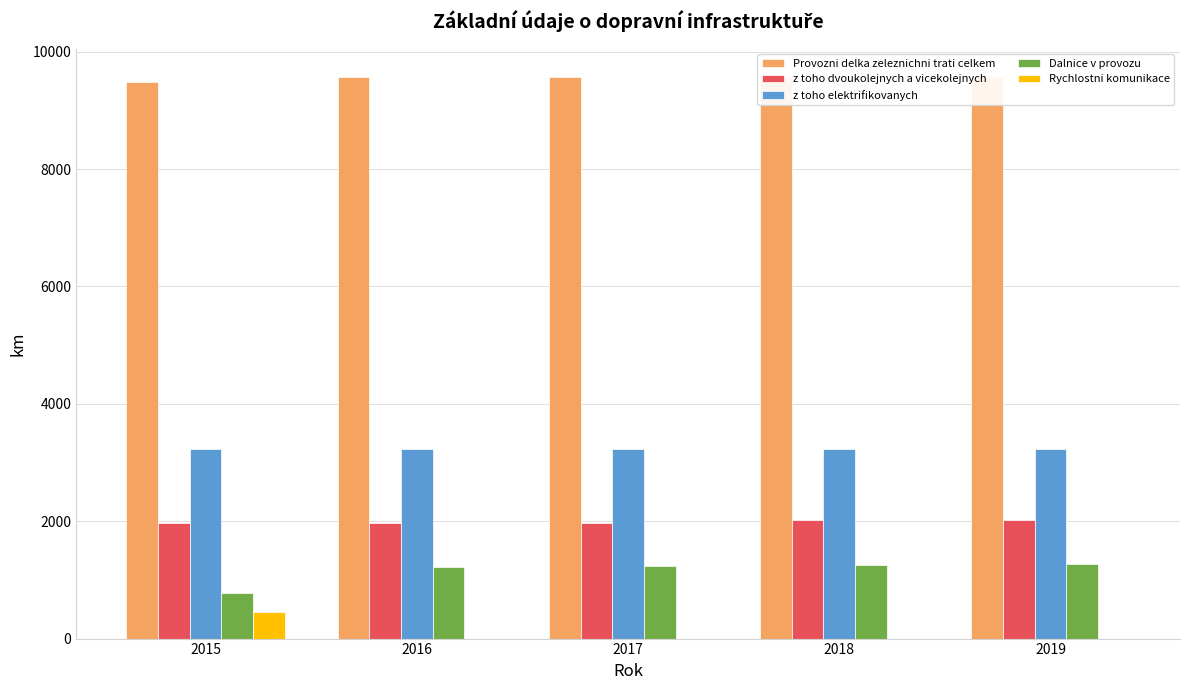

Where is z toho elektrifikovanych nearest to the value 3234?

2018